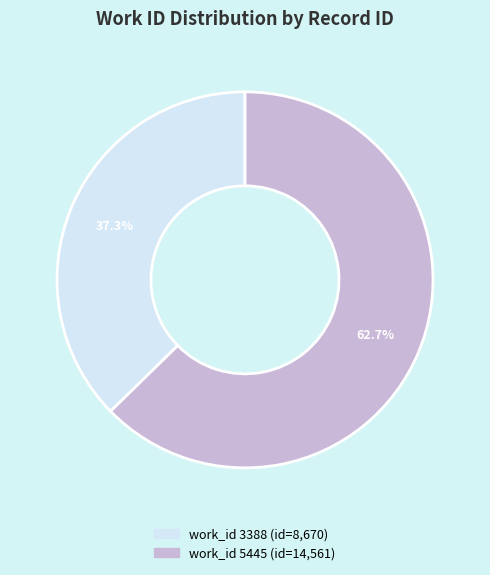

Does any single category account for the majority?

Yes